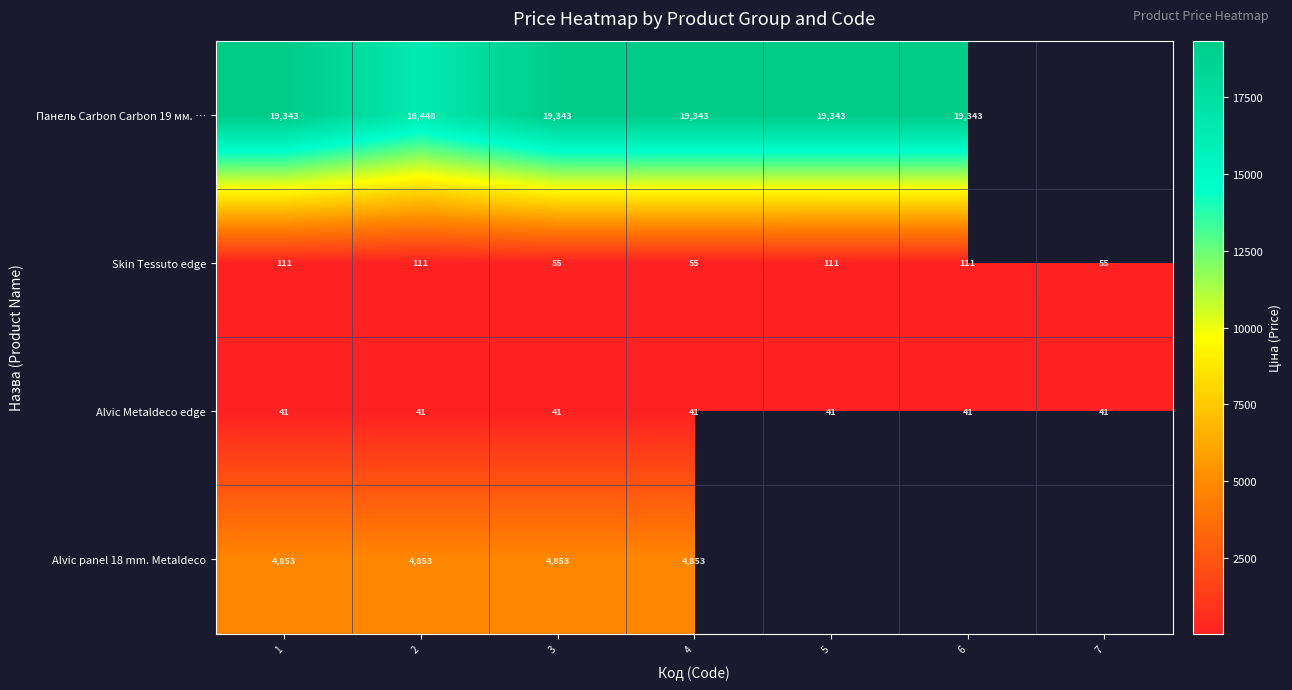

How many data points in Skin Tessuto edge are less than 111?

3